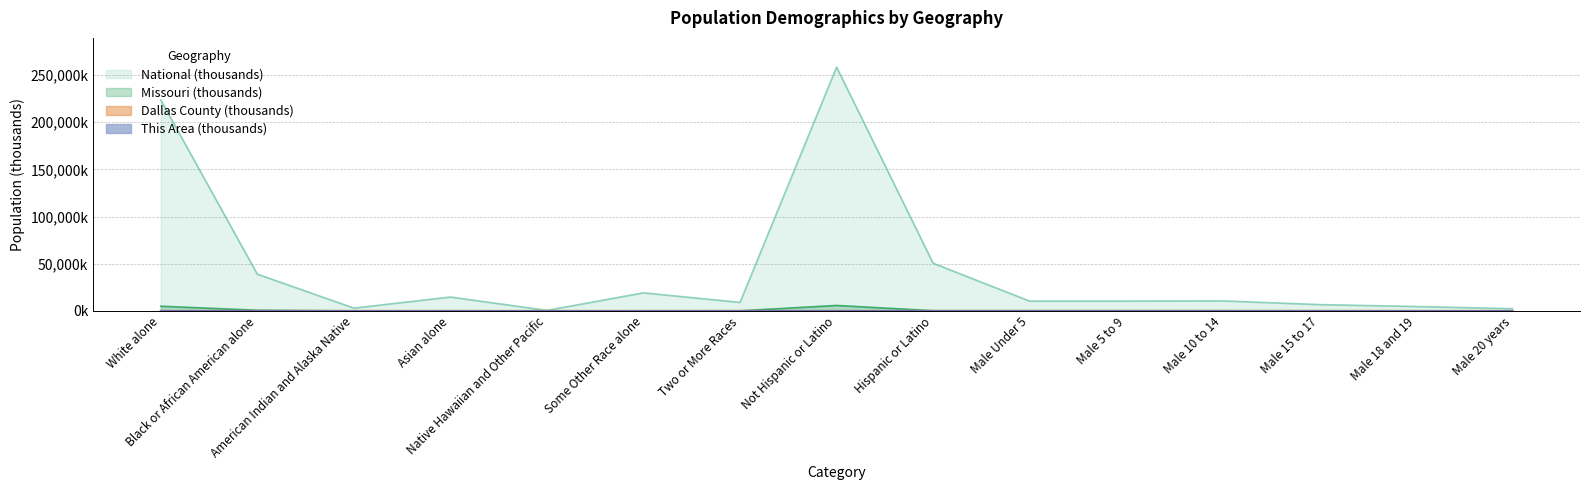

Which label corresponds to the smallest value in the chart?

Some Other Race alone